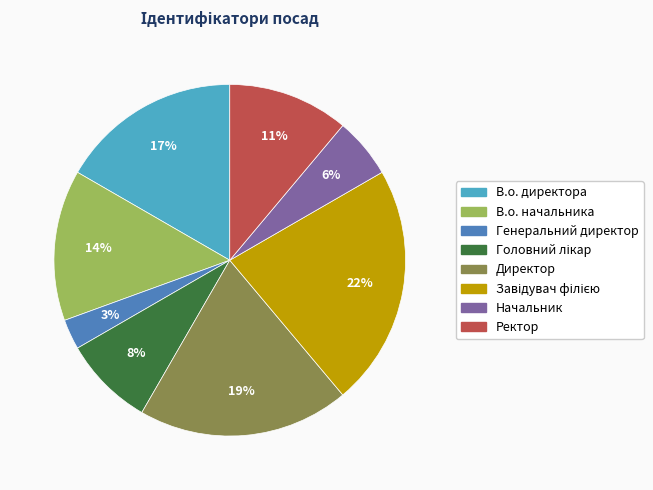

Is В.о. директора the majority of the pie?

No